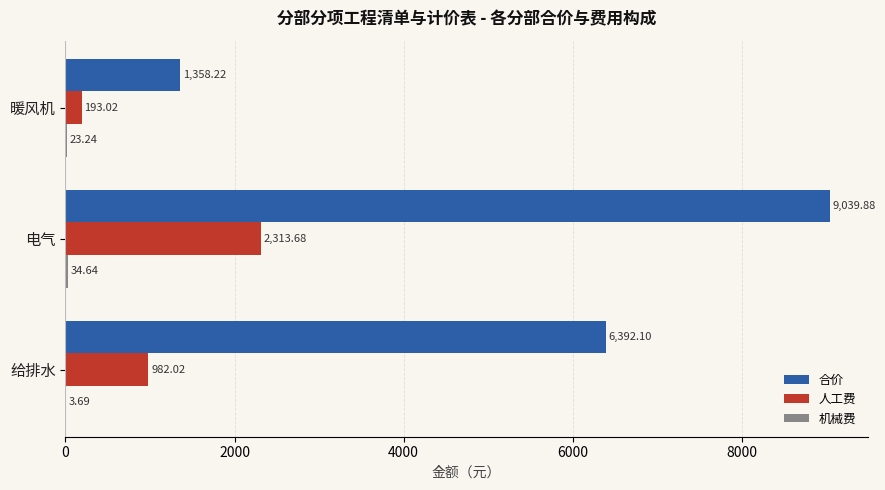

At which label does 人工费 reach its peak?

电气